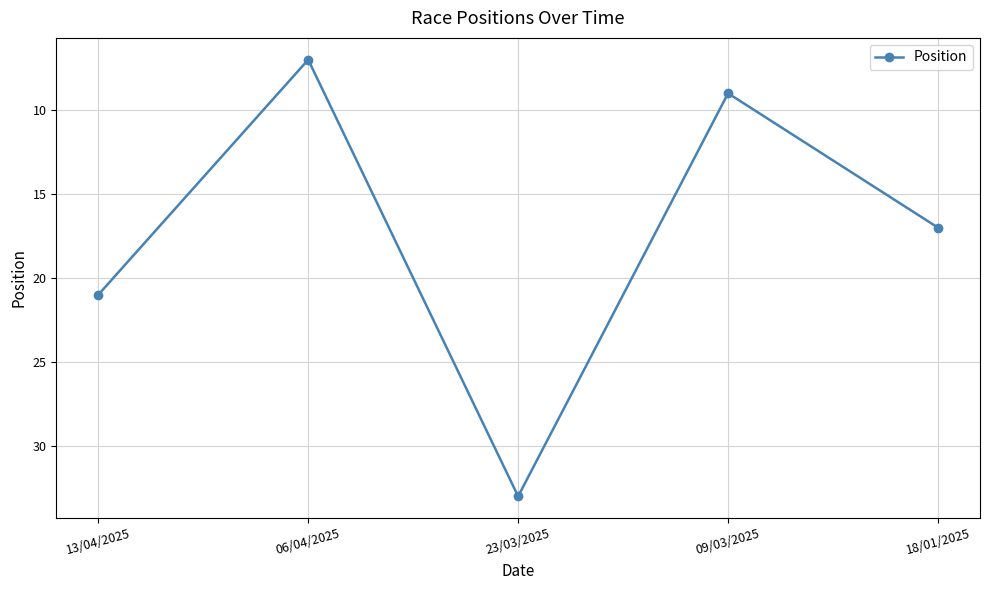

How many values are below 17?

2